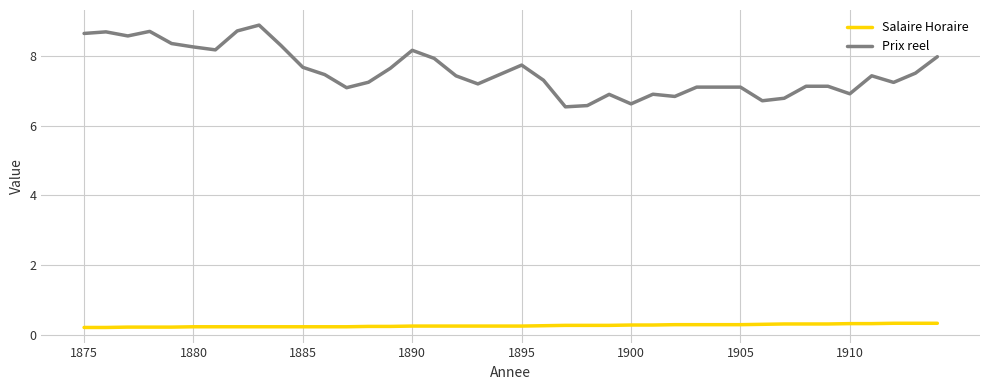

List the series in order of their peak value, lowest first.

Salaire Horaire, Prix reel